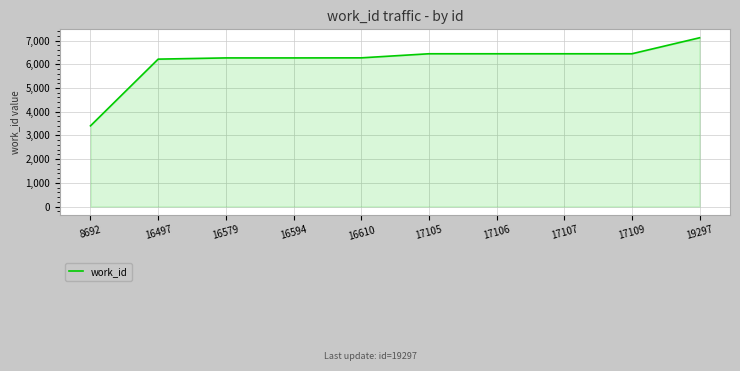

Between 8692 and 16497, which is larger?

16497